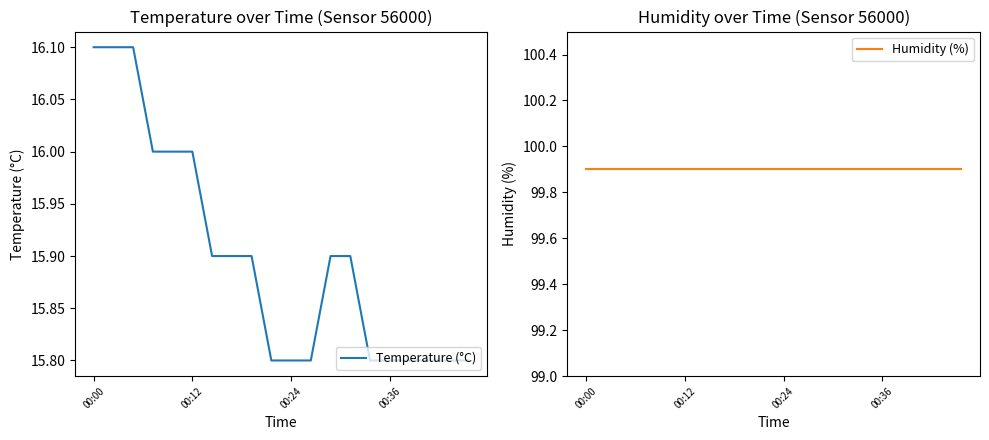

Rank the series by their average value, from highest to lowest.

Humidity (%), Temperature (°C)